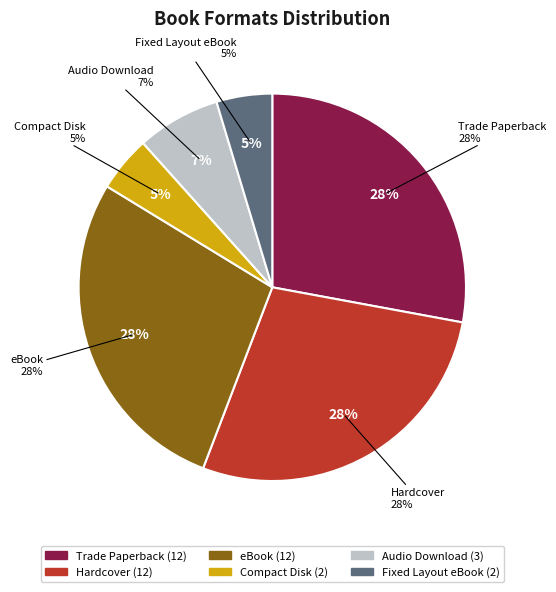

Does any single category account for the majority?

No